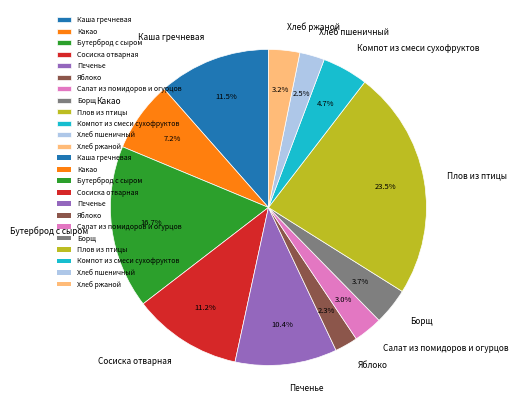

Count the number of slices in the pie.

12